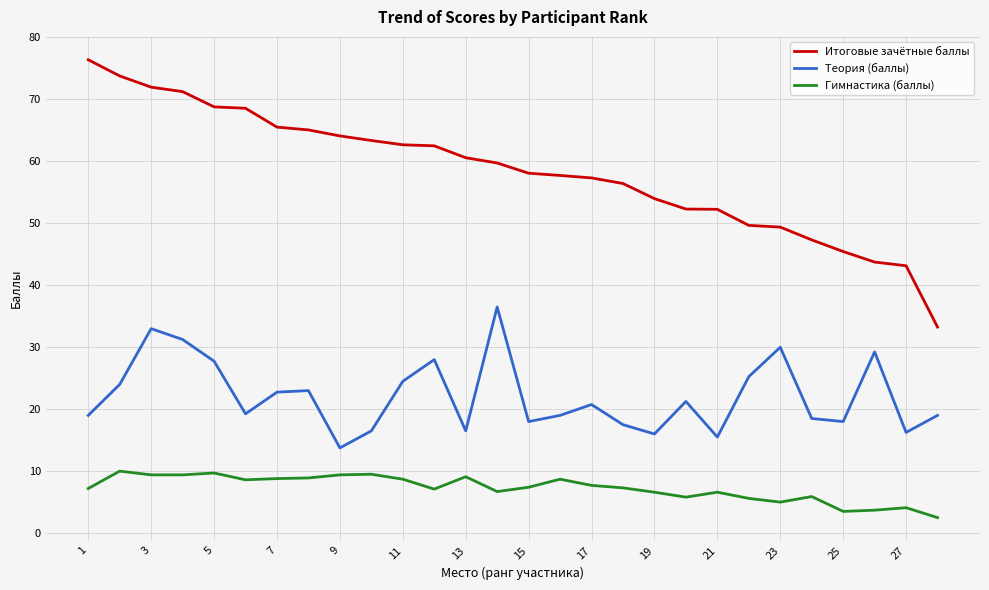

What is the smallest value displayed?

2.5